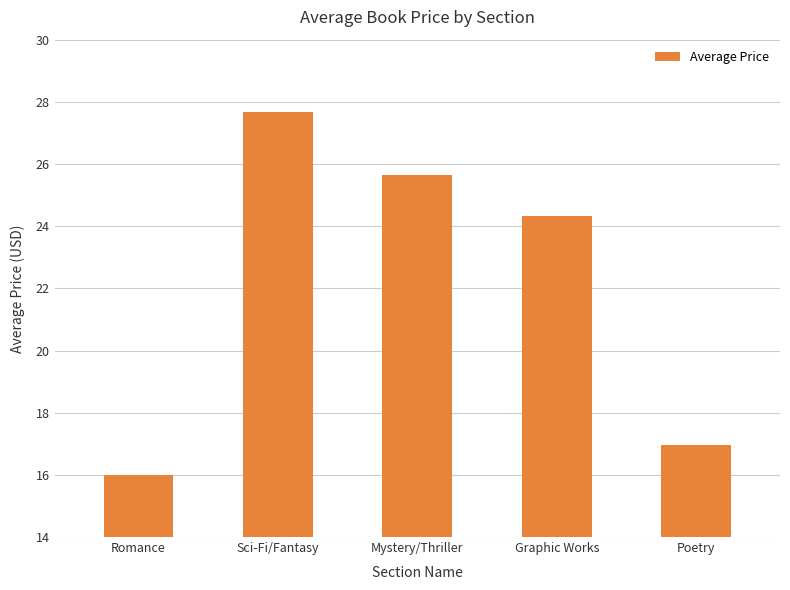

What position from the left is Poetry?

5